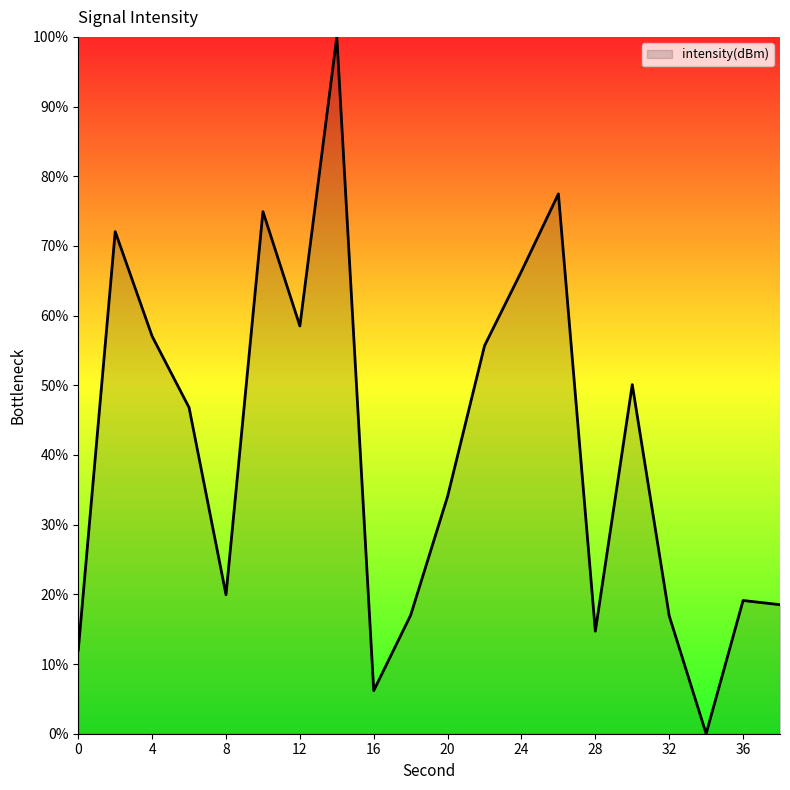

What is the greatest value displayed?

100.0